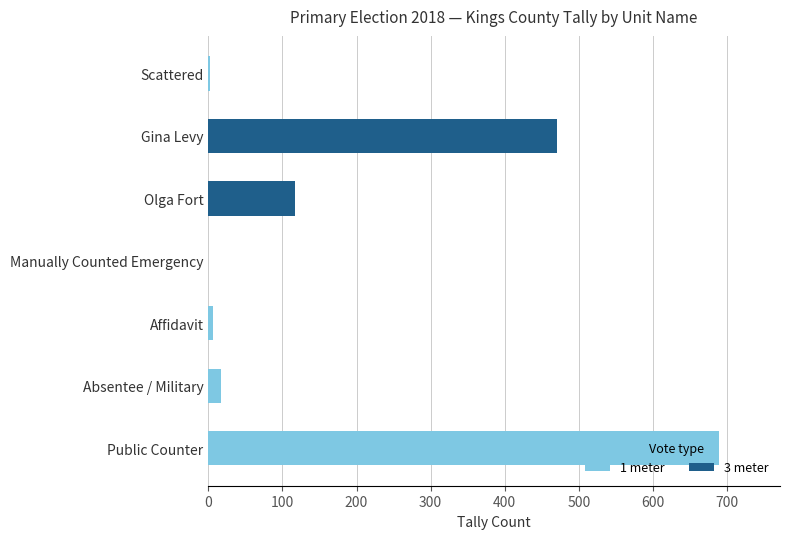

True or false: 1 meter has a value of 0 at Manually Counted Emergency.

True